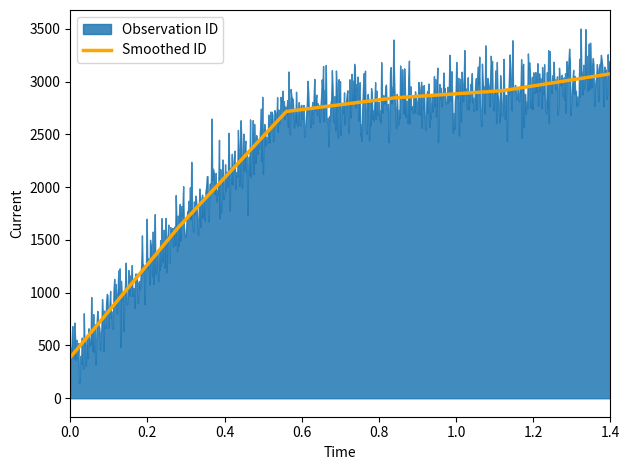

How many values are below 2847?

3